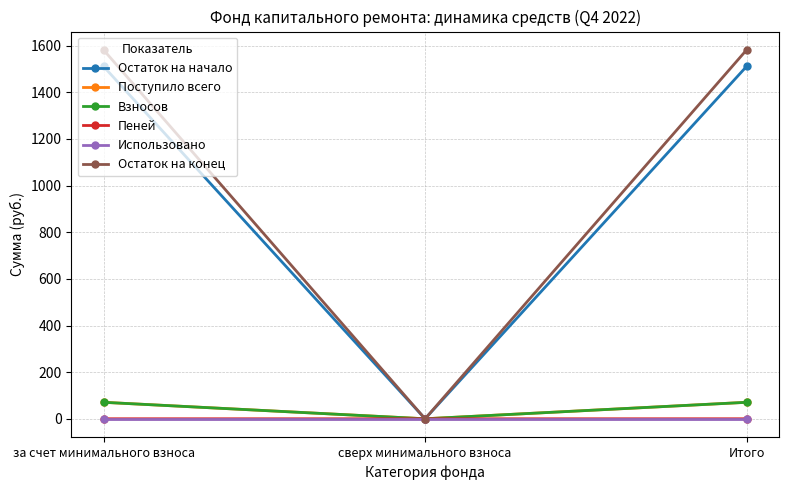

How many values in Взносов are above zero?

2